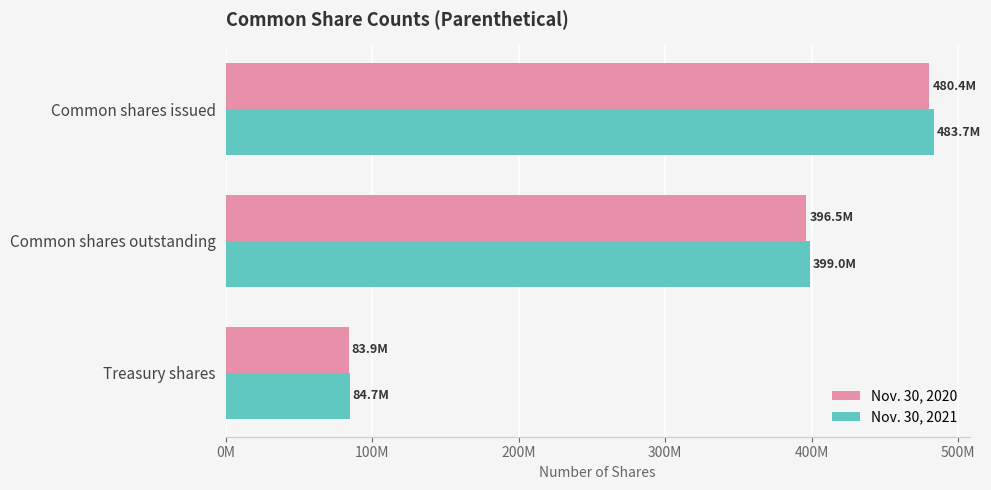

What are all the series names shown in the legend?

Nov. 30, 2020, Nov. 30, 2021